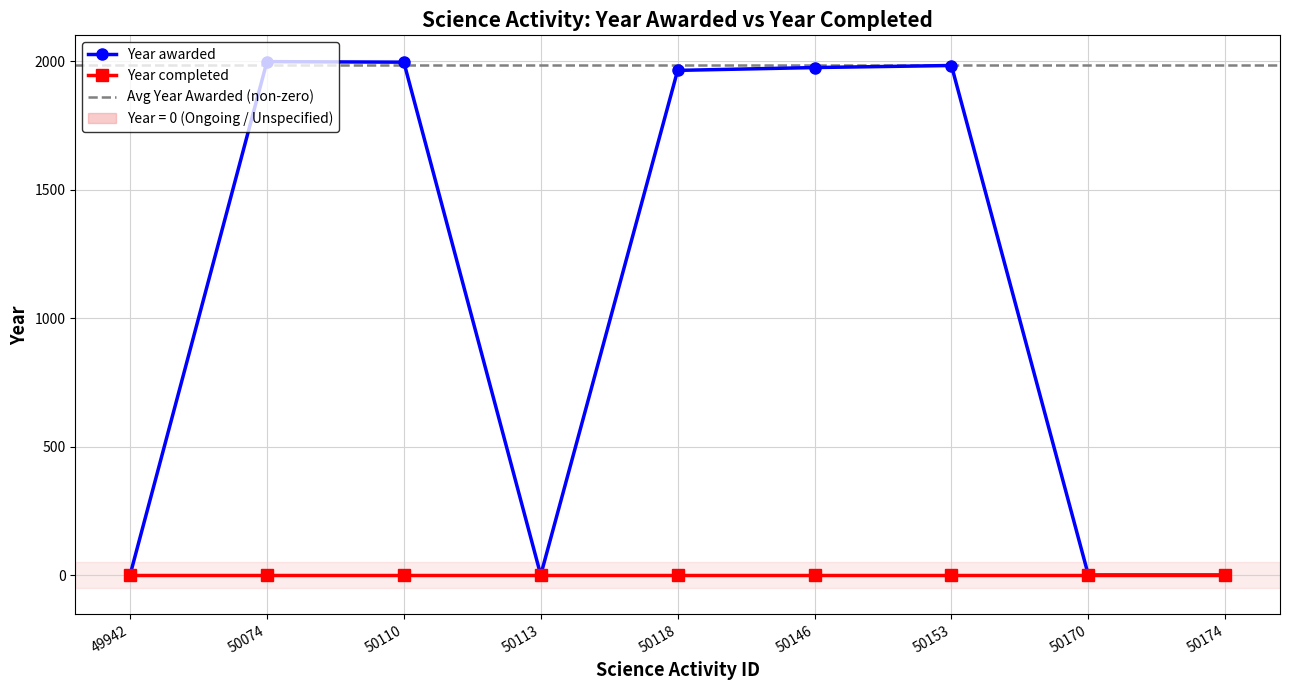

Where is the data nearest to the value 999?

50118